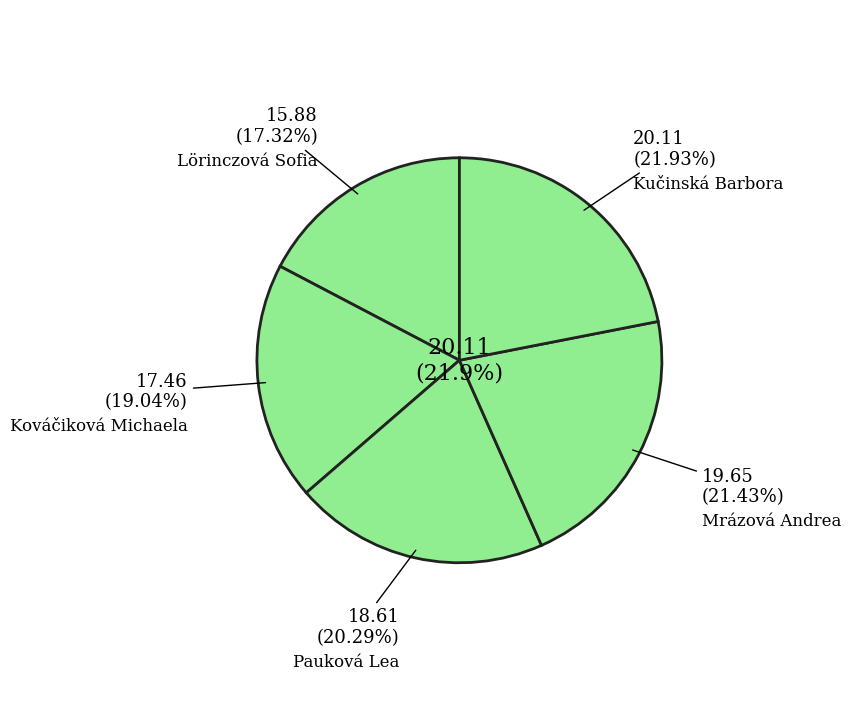

Approximately how many times larger is the value at Mrázová Andrea compared to Kováčiková Michaela?

1.1